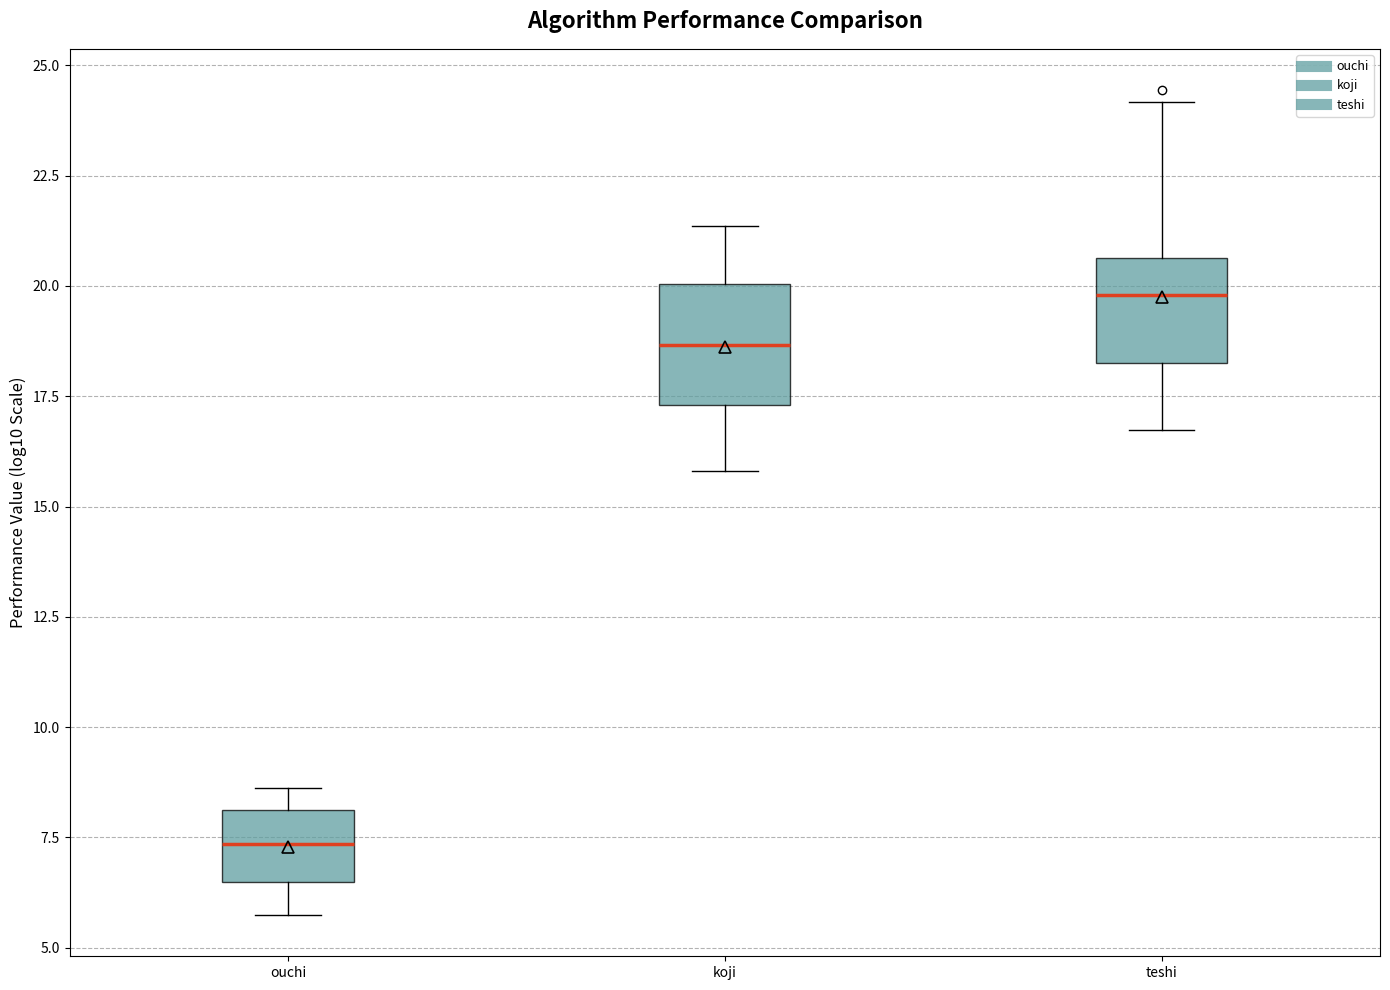

Where does the median line of the box for koji sit on the y-axis? The values are not printed on the chart, so give them approximately, as read against the axis.

18.5